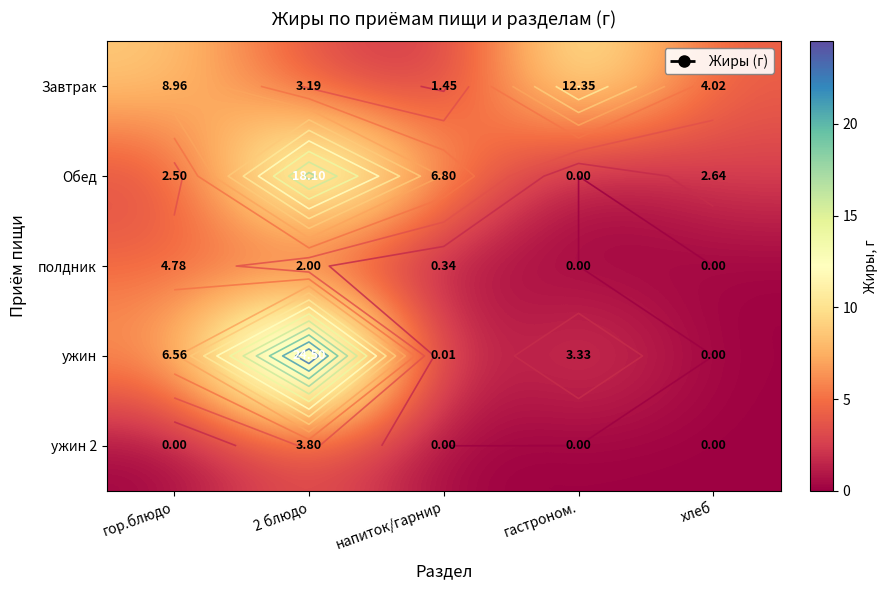

How many categories are shown in the chart?

5